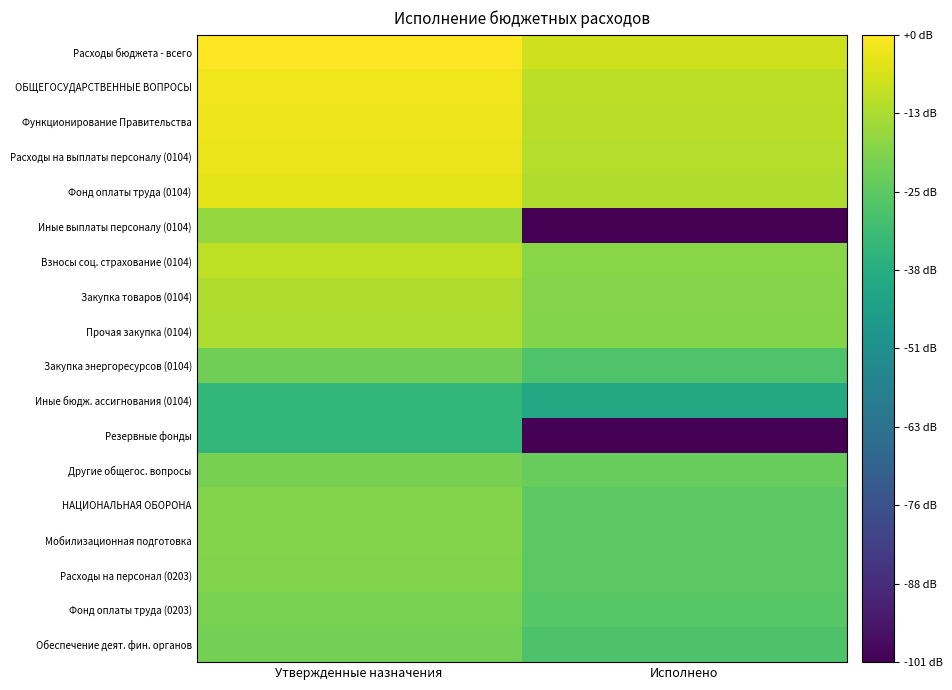

Between Утвержденные назначения and Исполнено, which series saw the biggest shift?

Иные выплаты персоналу (0104)